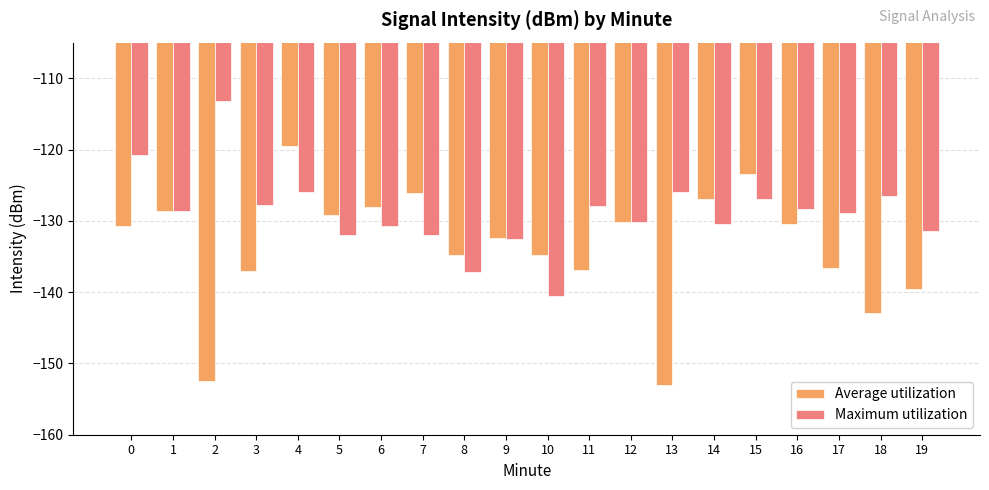

Is the value of Average utilization at 6 greater than the value of Maximum utilization at 10?

Yes